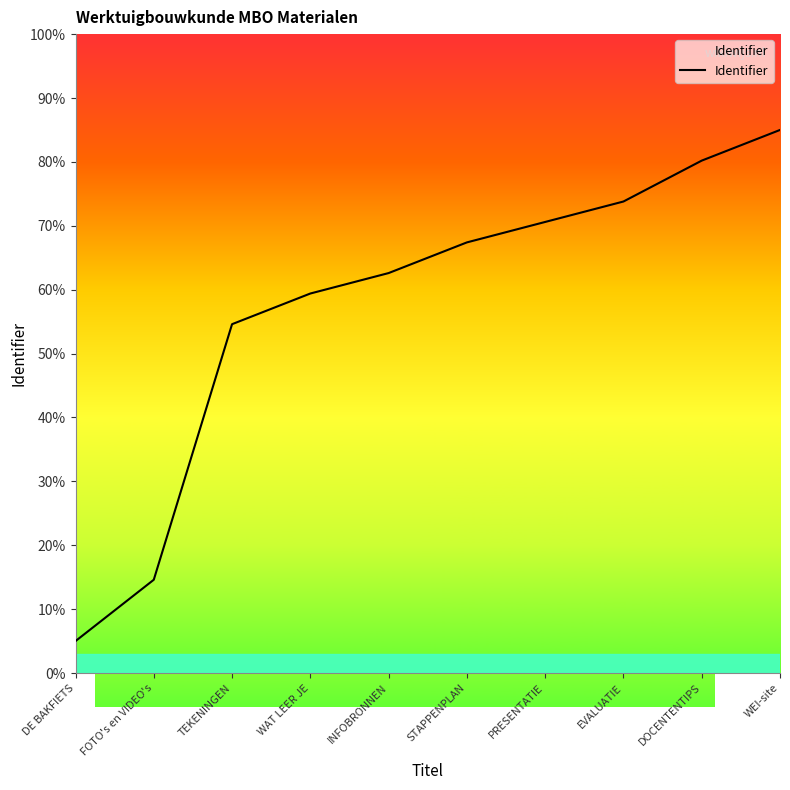

At which label is the value closest to 0?

DE BAKFIETS